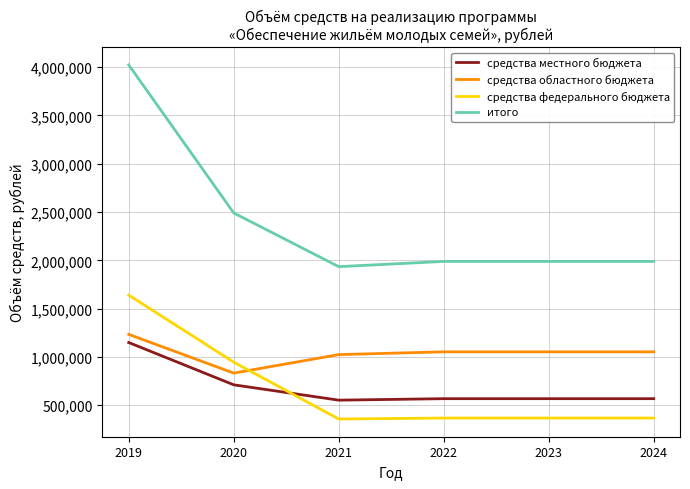

The value of средства федерального бюджета at 2023 is 367661.1. True or false?

True